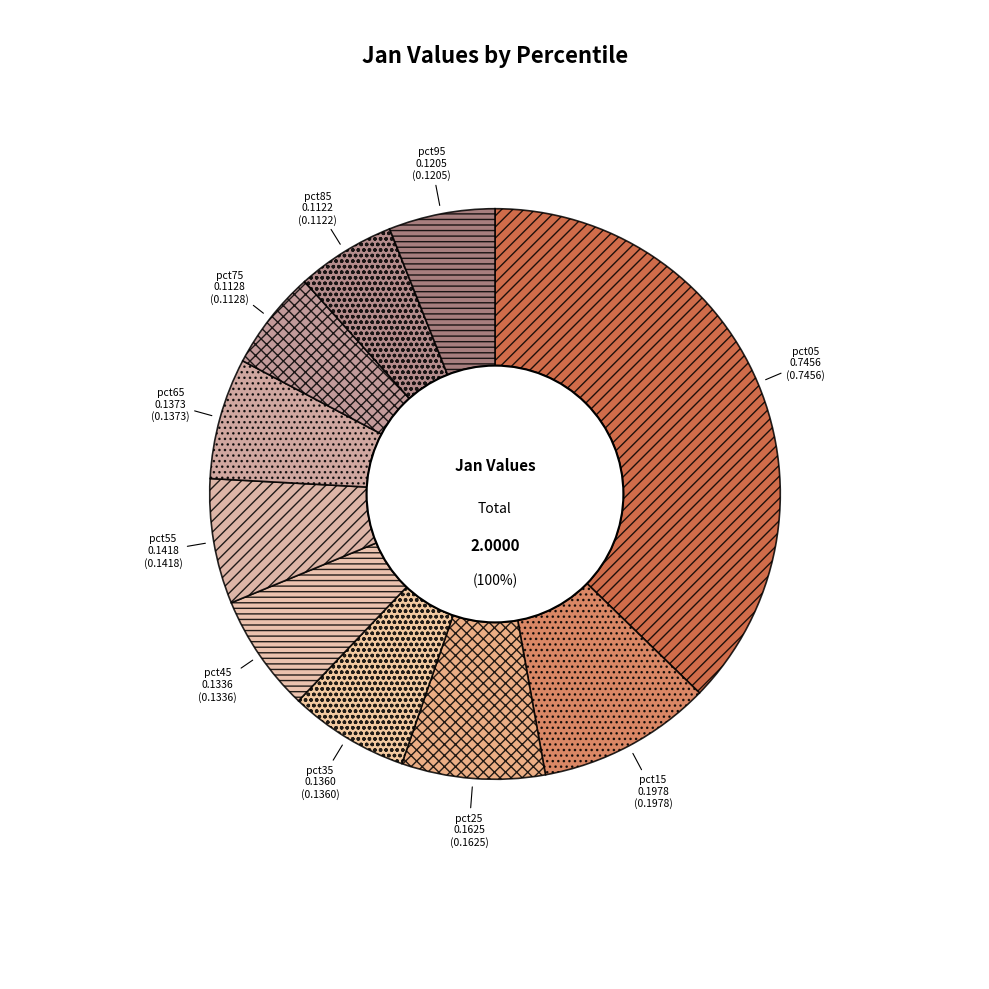

Which category has the smallest portion of the pie?

pct85